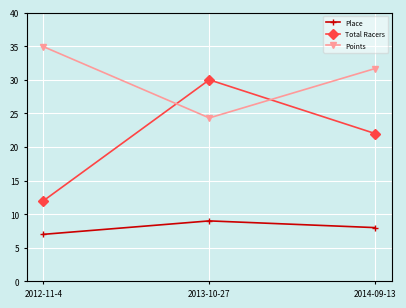

How many data points does each series have?

3